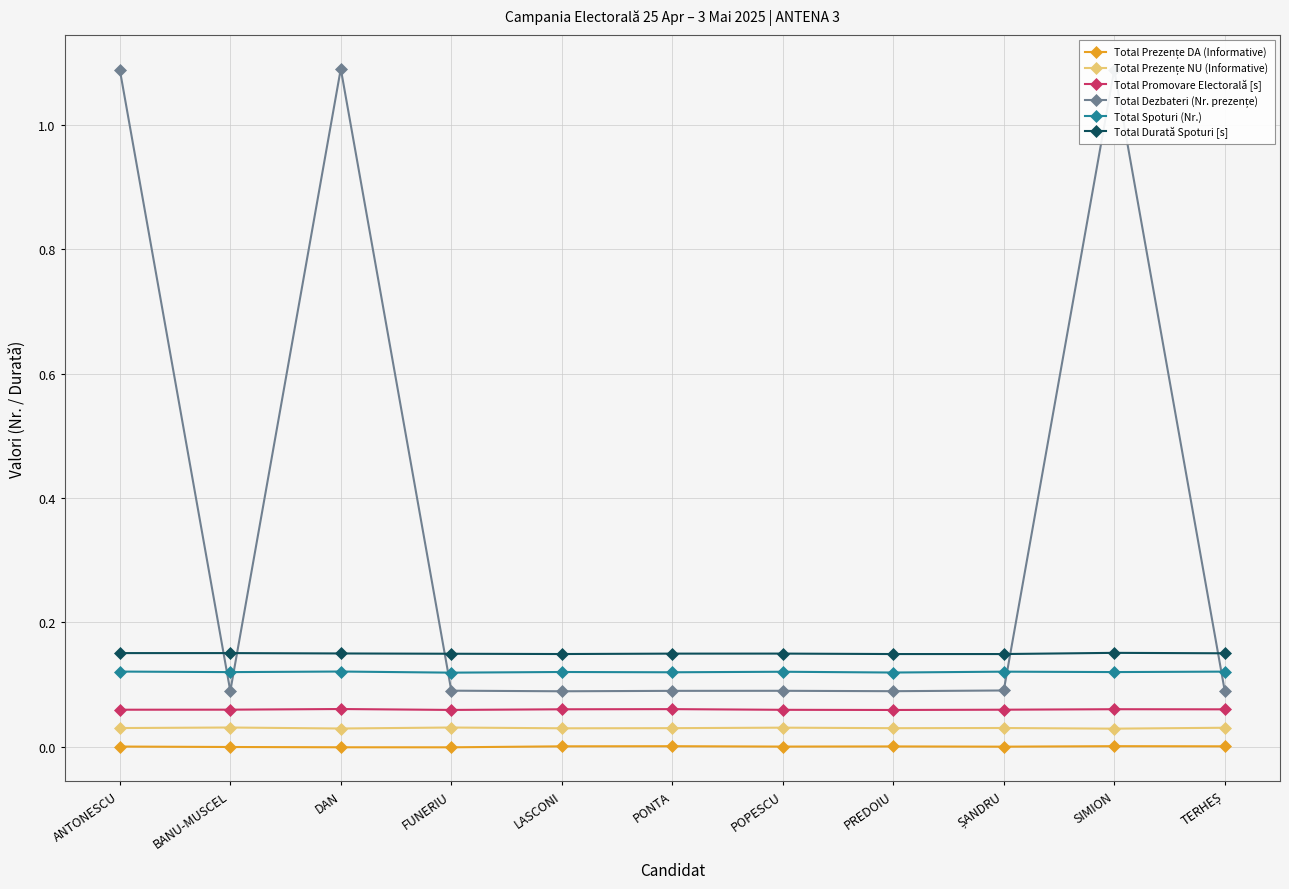

Which series has the largest range (max minus min)?

Total Dezbateri (Nr. prezențe)